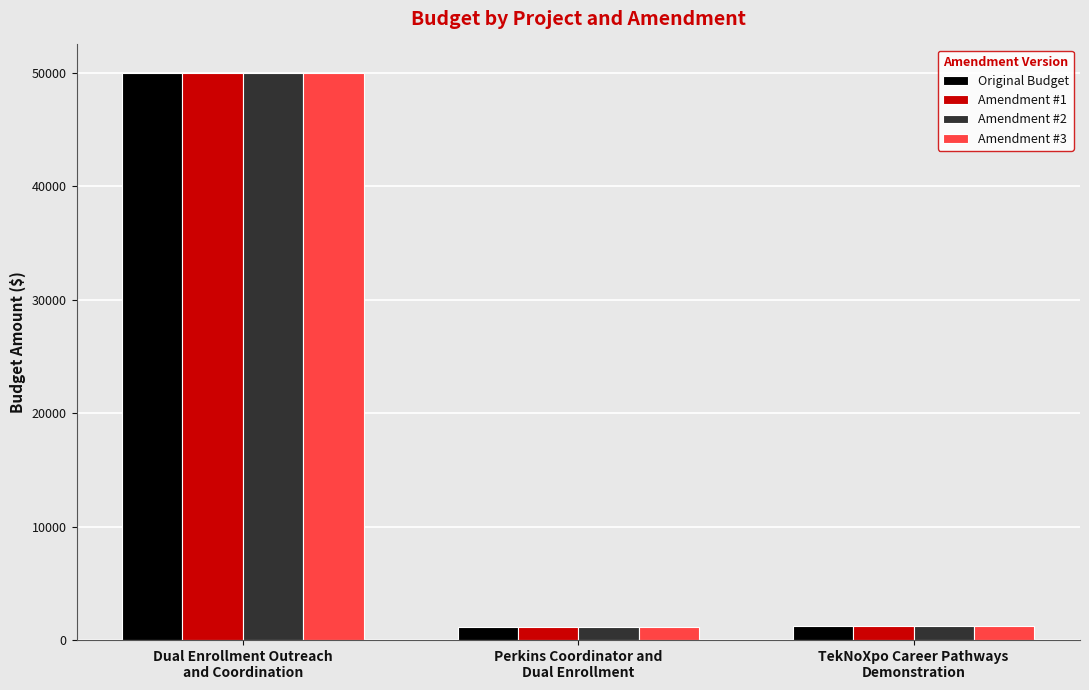

How many data points does each series have?

3